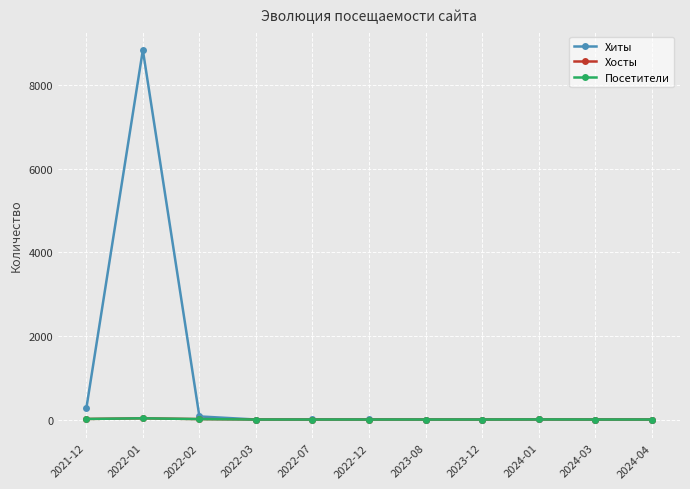

Is this an area chart (filled region under the line)?

No